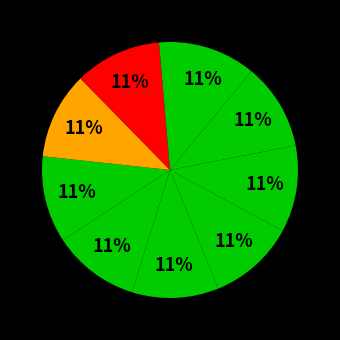

The სილოვან ყენია slice represents 2% of the pie. True or false?

False